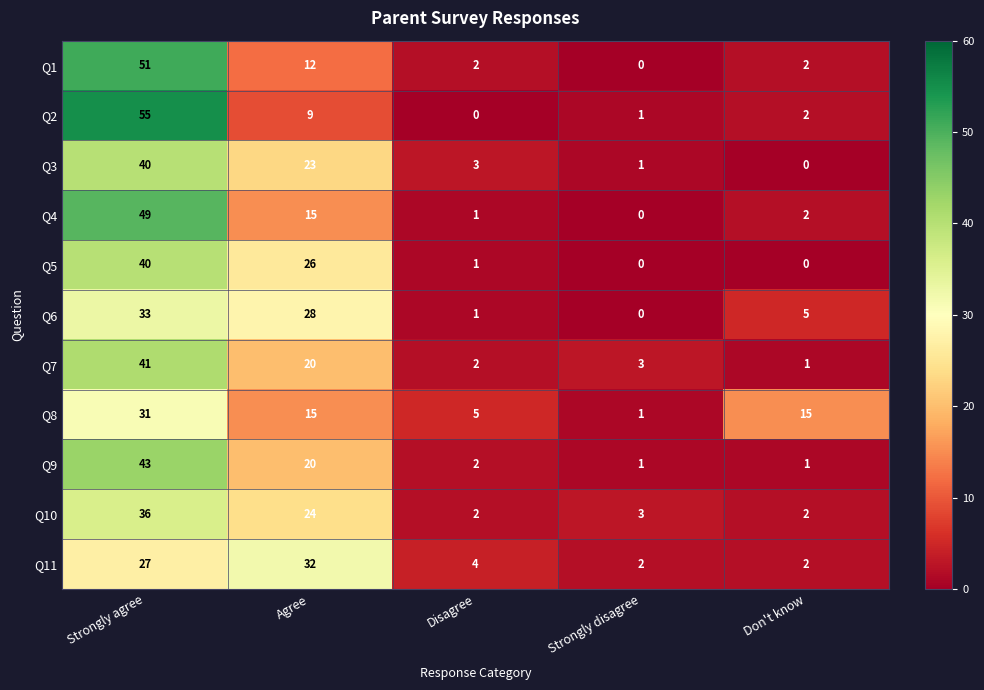

What is the sum of the Q5 values at Strongly disagree and Strongly agree?

40